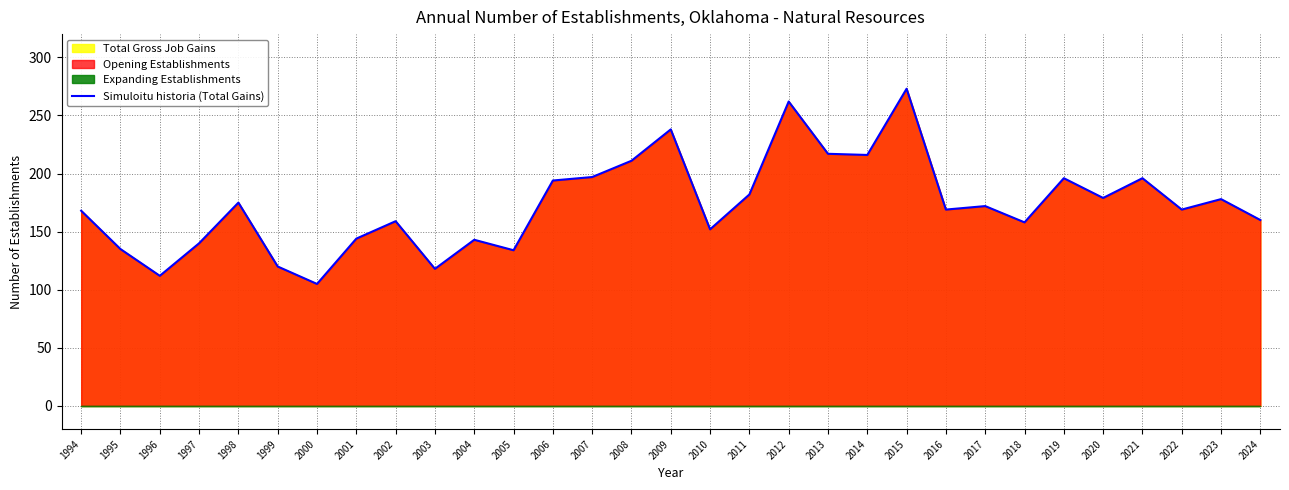

How many values are below 169?

14